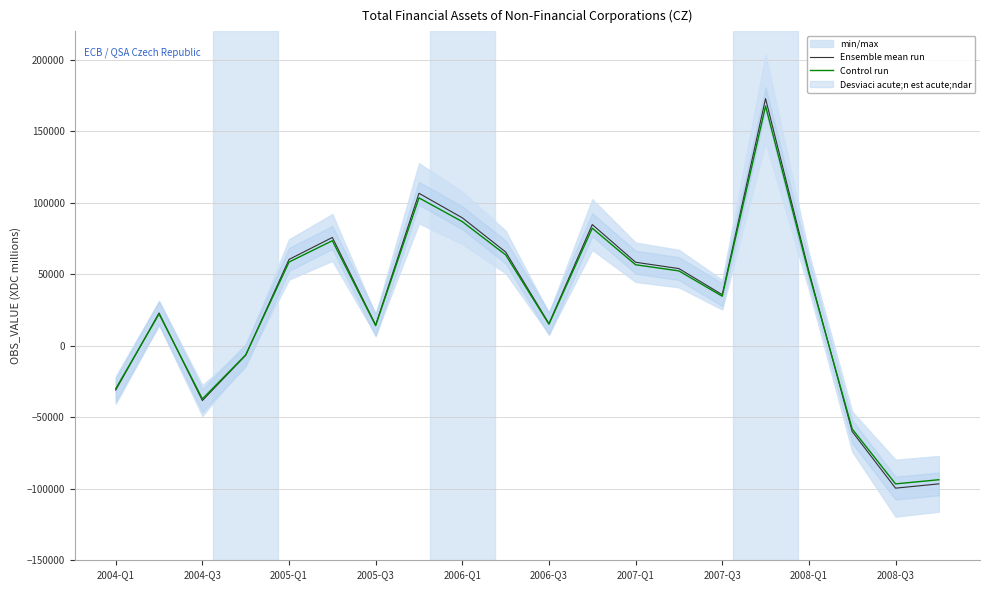

Count the number of categories in the chart.

20